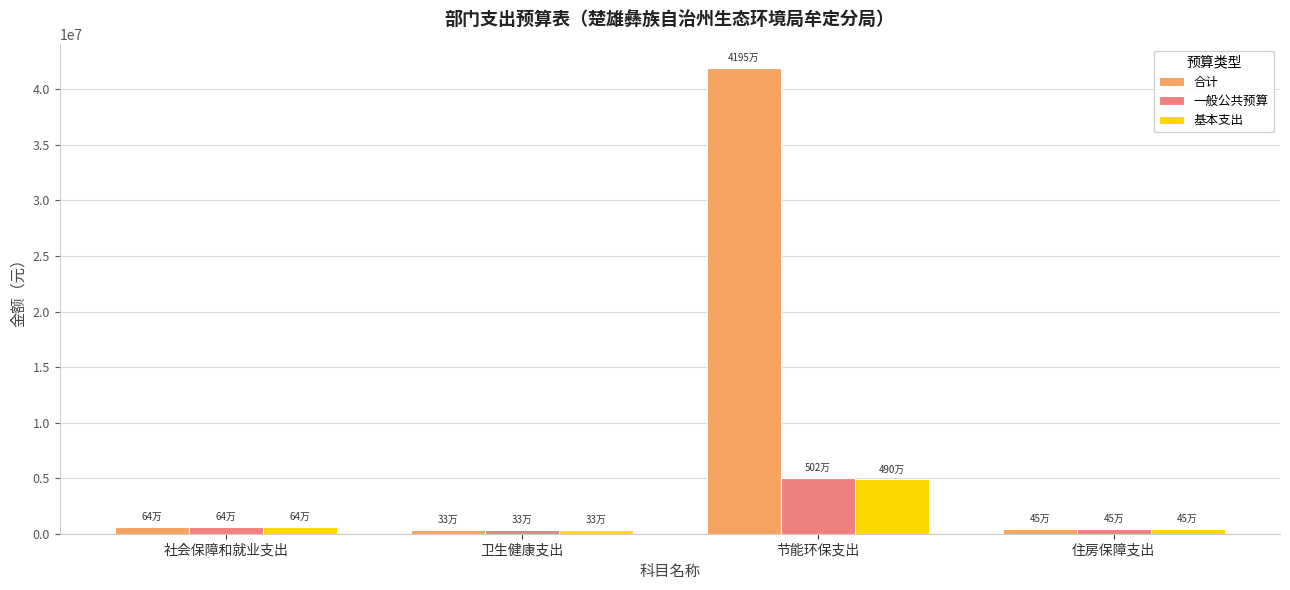

Between 节能环保支出 and 住房保障支出, which series saw the biggest shift?

合计